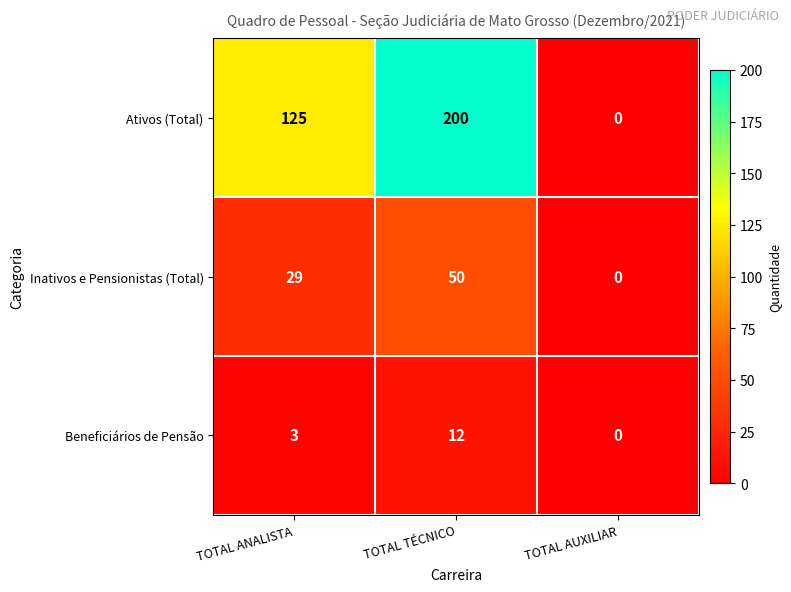

List the series in order of their overall mean, lowest first.

Beneficiários de Pensão, Inativos e Pensionistas (Total), Ativos (Total)